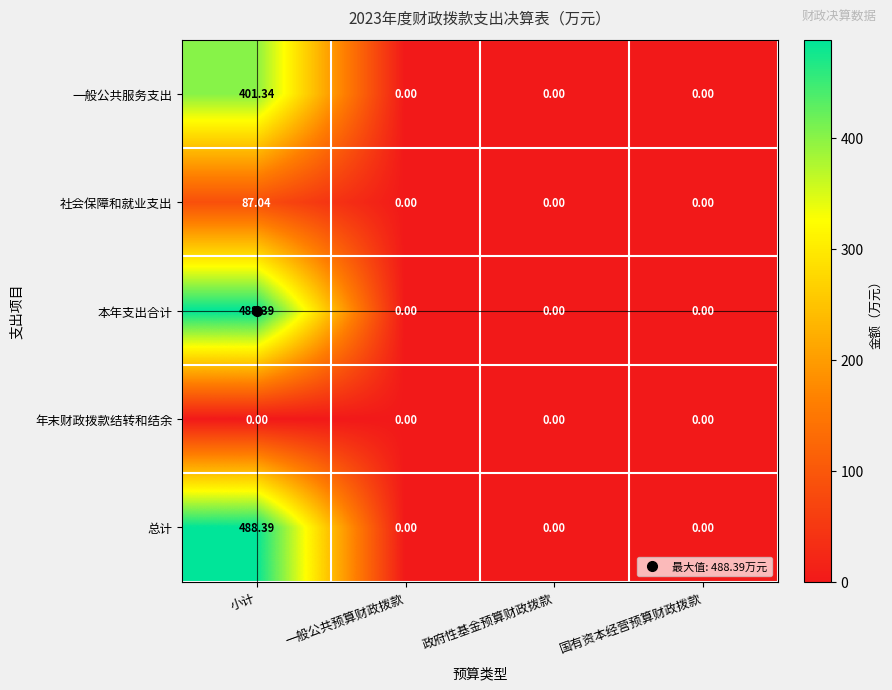

At which label does 本年支出合计 reach its peak?

小计